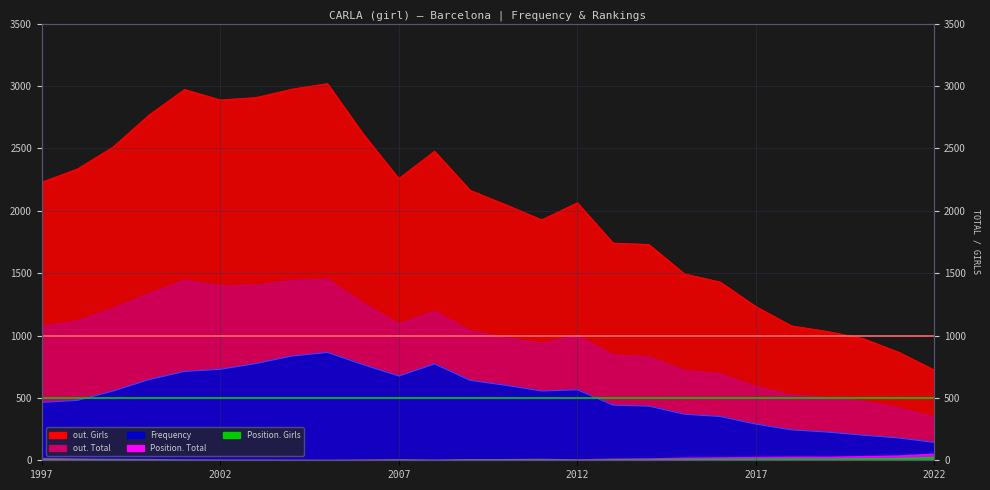

Which series changed the most between 2013 and 2016?

out. Girls